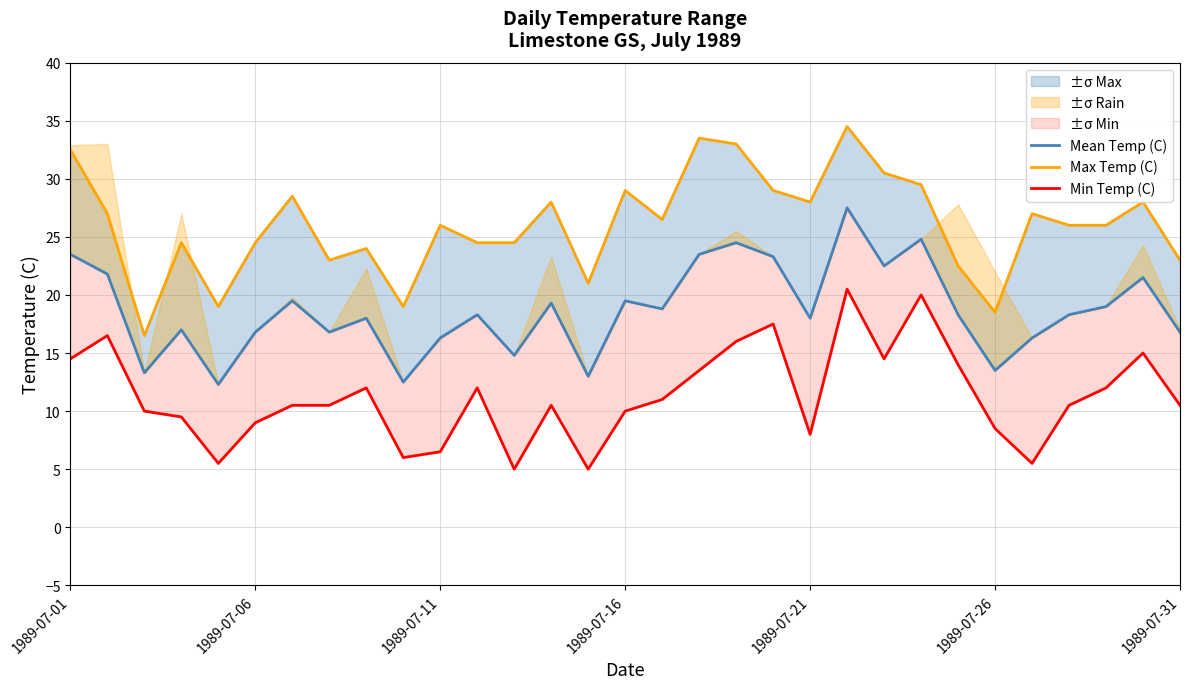

The value of Min Temp (C) at 1989-07-01 is 14.5. True or false?

True